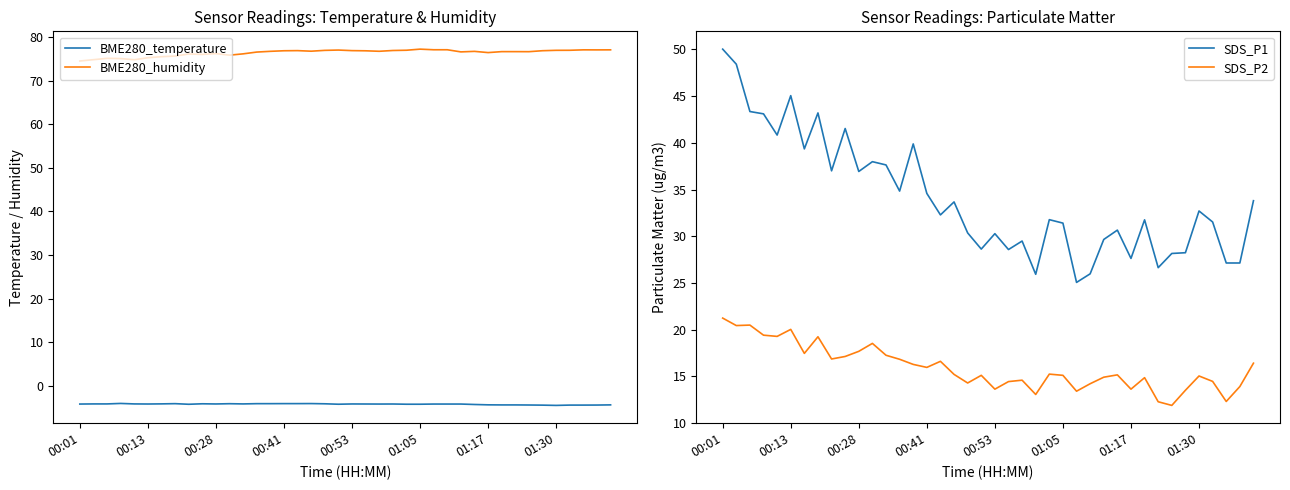

What is the minimum value shown in the chart?

-4.5